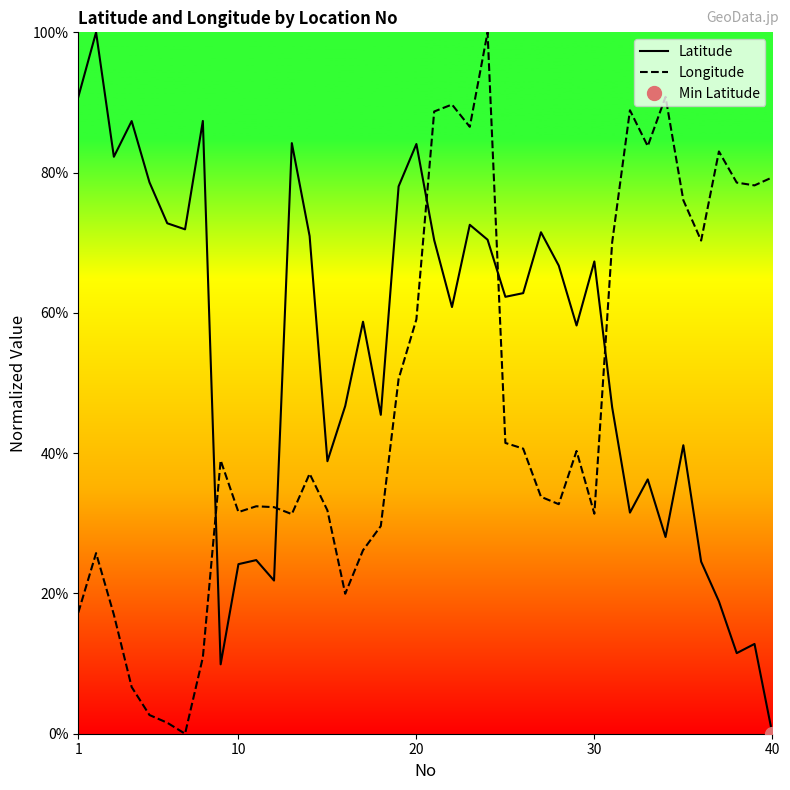

Reading left to right, extract all data points from this chart.

Latitude: 90.8	100.0	82.3	87.3	78.6	72.8	71.9	87.4	9.9	24.2	24.8	21.8	84.2	70.9	38.9	46.7	58.7	45.5	78.0	84.1	70.4	60.8	72.6	70.4	62.3	62.8	71.5	66.7	58.2	67.3	46.5	31.5	36.3	28.0	41.1	24.5	18.9	11.5	12.8	0.0
Longitude: 17.3	25.7	17.0	6.7	2.7	1.6	0.0	10.9	39.0	31.6	32.4	32.3	31.3	37.1	31.8	20.0	26.2	29.6	50.6	59.1	88.7	89.7	86.5	100.0	41.5	40.6	33.8	32.7	40.3	31.4	70.0	88.9	83.8	90.8	76.1	70.3	83.0	78.6	78.2	79.3